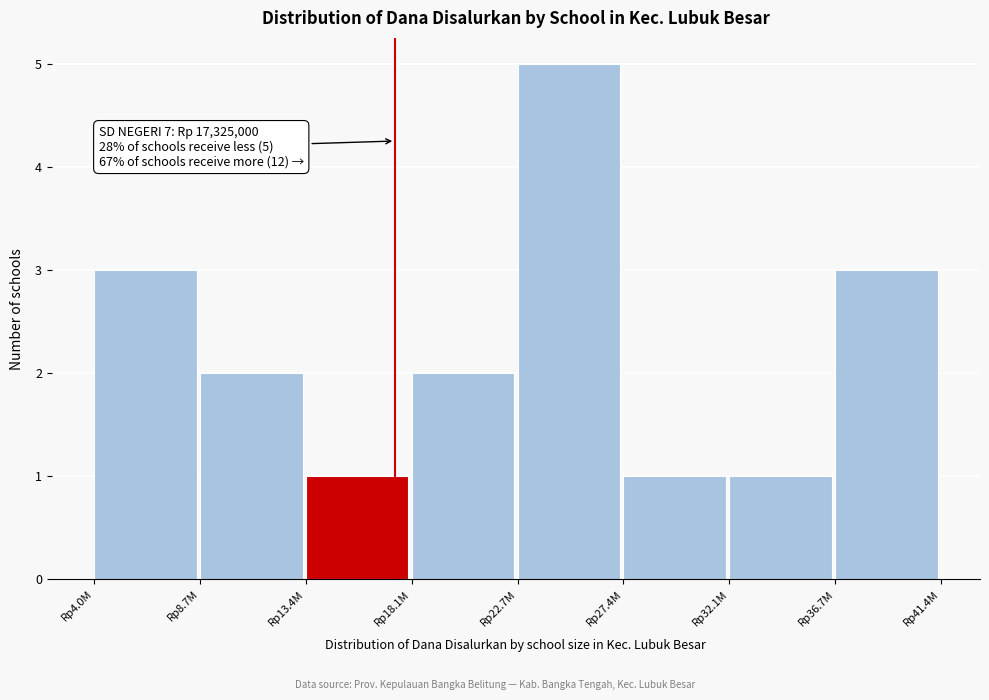

Reading left to right, what are all the values shown in this chart?

3	2	1	2	5	1	1	3